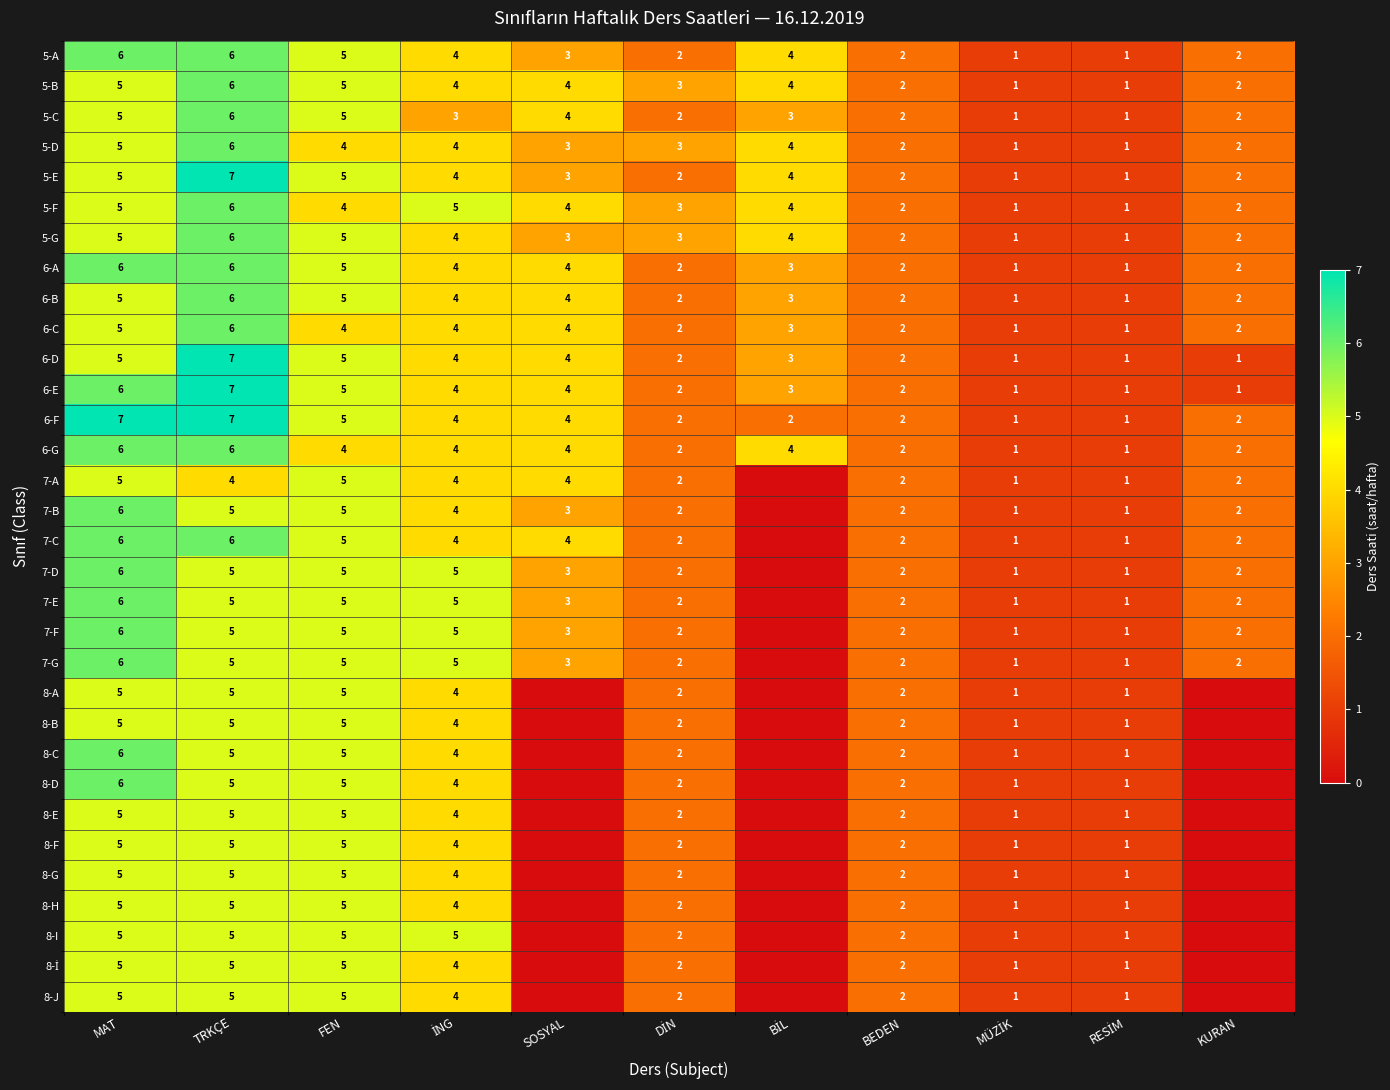

What is the total value across all series at MAT?

174